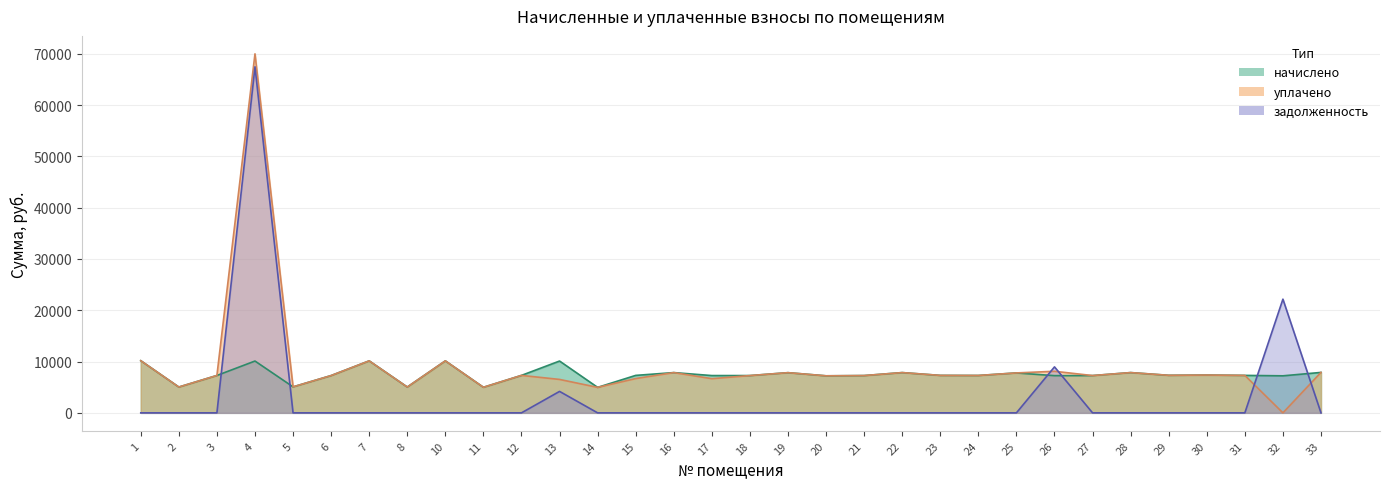

What is the maximum value for задолженность?

67453.8